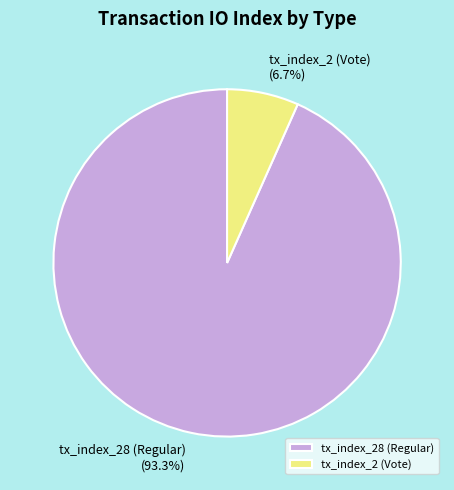

Which slice is the largest?

tx_index_28 (Regular)